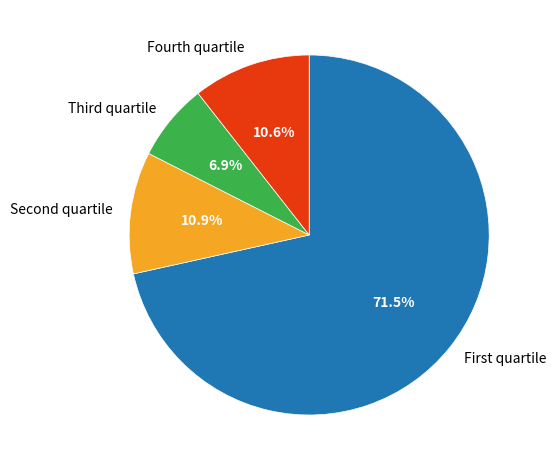

What portion of the pie excludes Fourth quartile?

89.4%